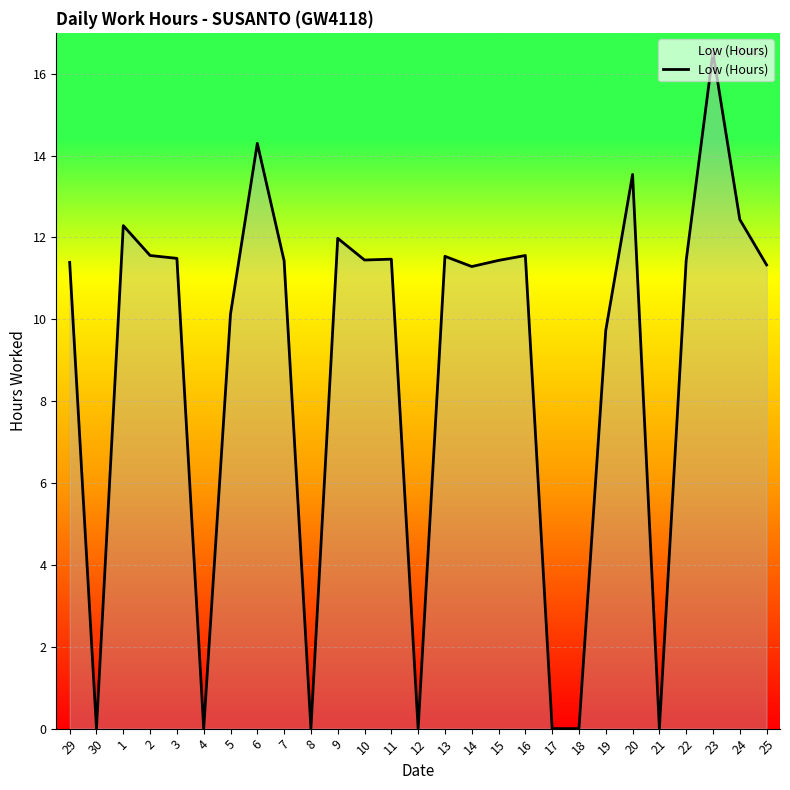

Between 14 and 17, which is larger?

14